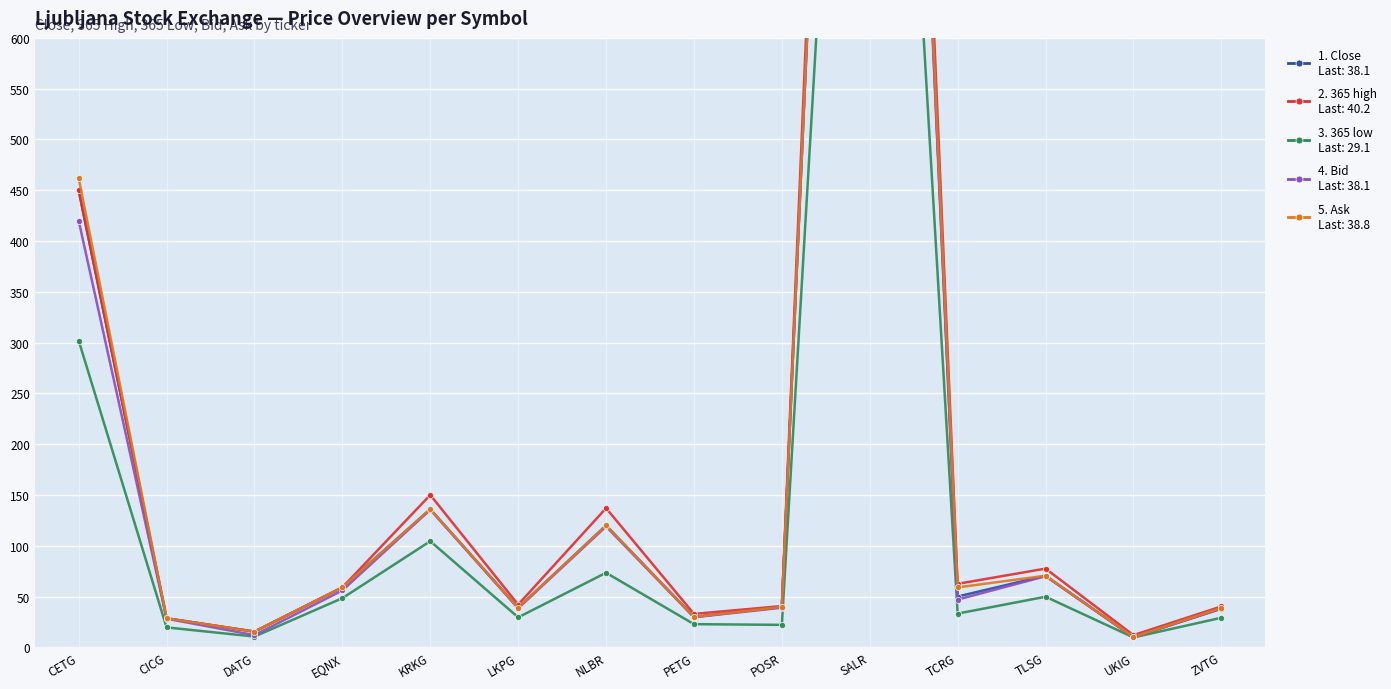

What is the label of the 5th point from the left?

KRKG